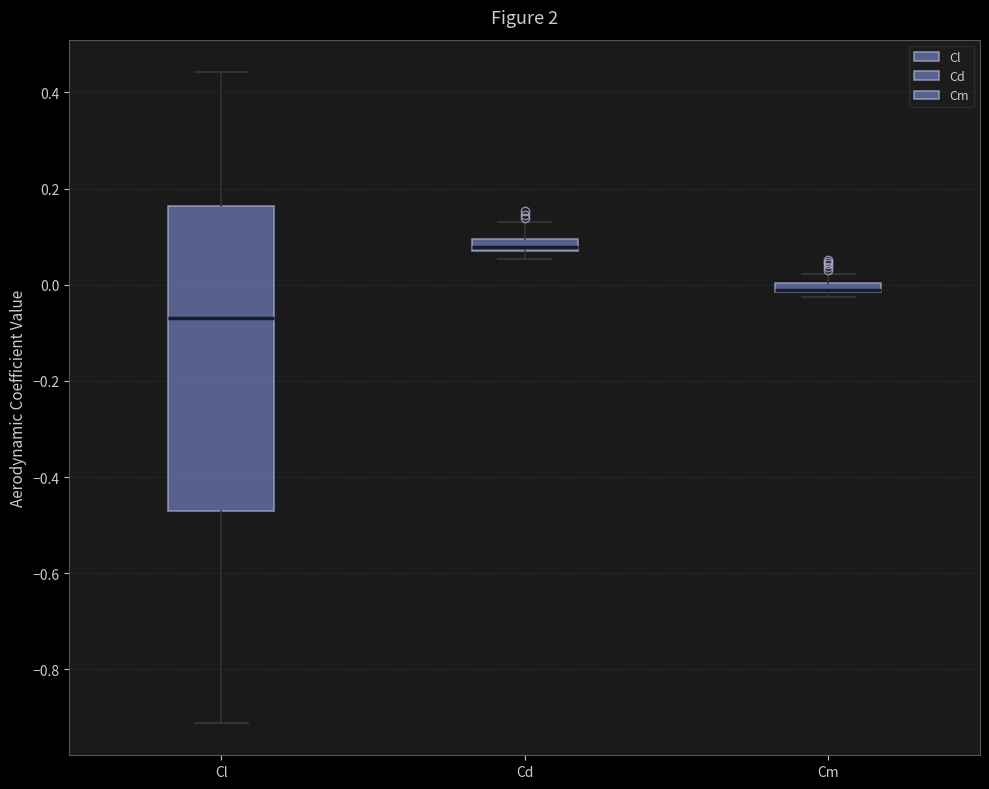

Which box is the tallest, from its lower edge to its upper edge?

Cl